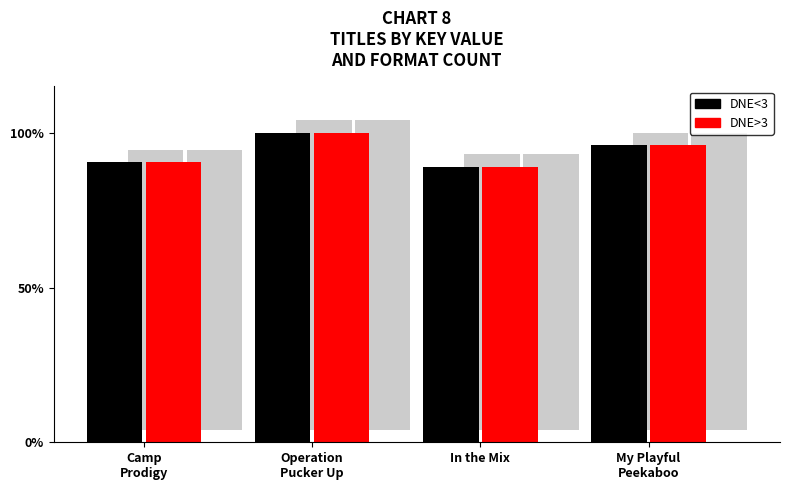

Does the chart contain stacked bars?

No